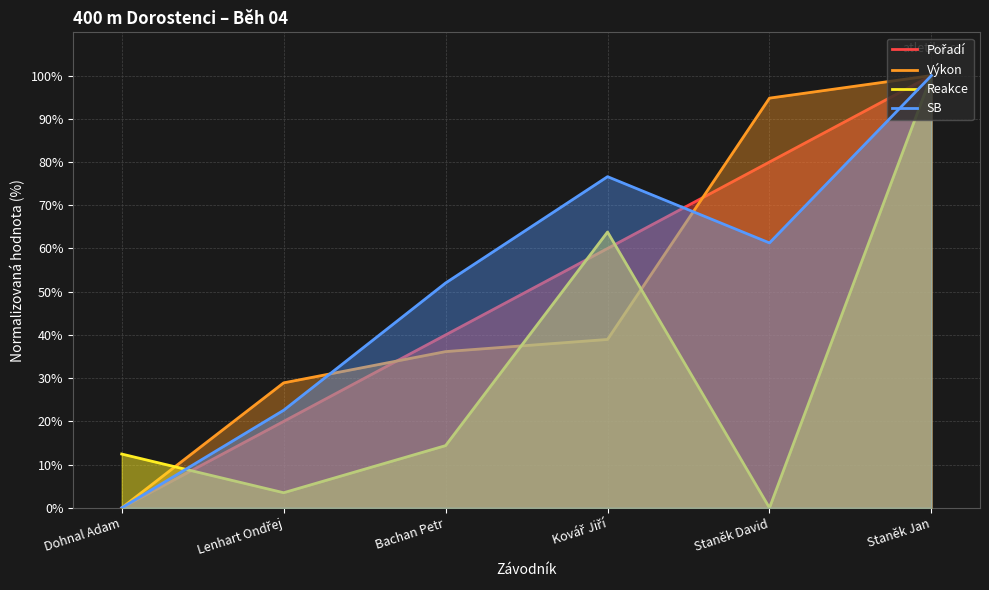

Reading right to left, list all the values displayed in this chart.

Pořadí: 100.0	80.0	60.0	40.0	20.0	0.0
Výkon: 100.0	94.8	39.0	36.1	28.9	0.0
Reakce: 100.0	0.0	63.8	14.4	3.5	12.5
SB: 100.0	61.3	76.6	52.0	22.6	0.0